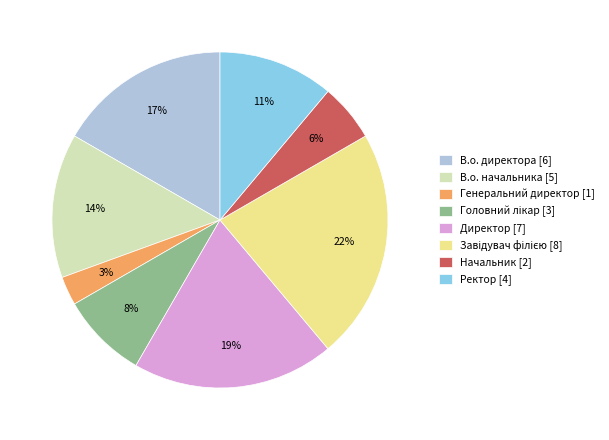

Is there a majority slice in this chart?

No